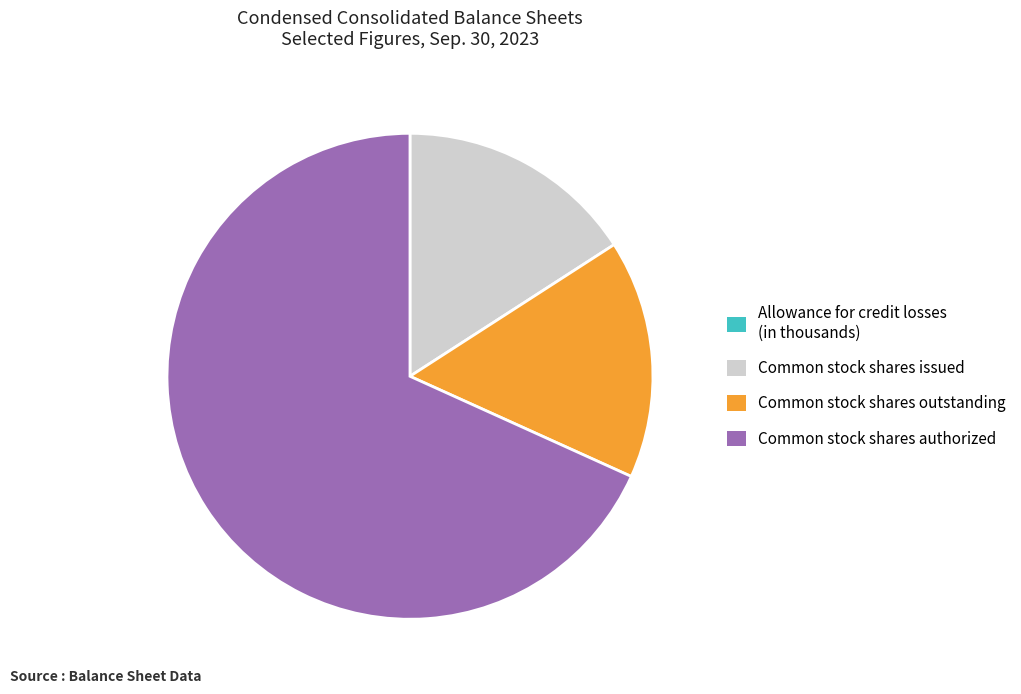

True or false: Common stock shares authorized accounts for 68% of the total.

True